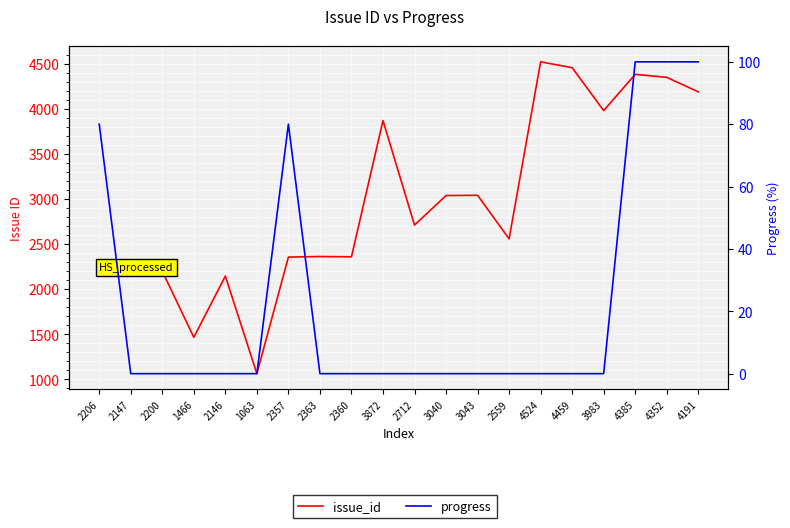

How many values in the issue_id series are below 2712?

10